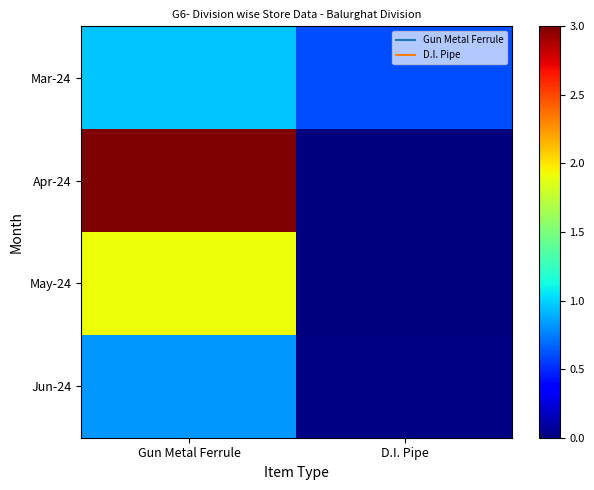

At which category is the sum across all series the highest?

Gun Metal Ferrule